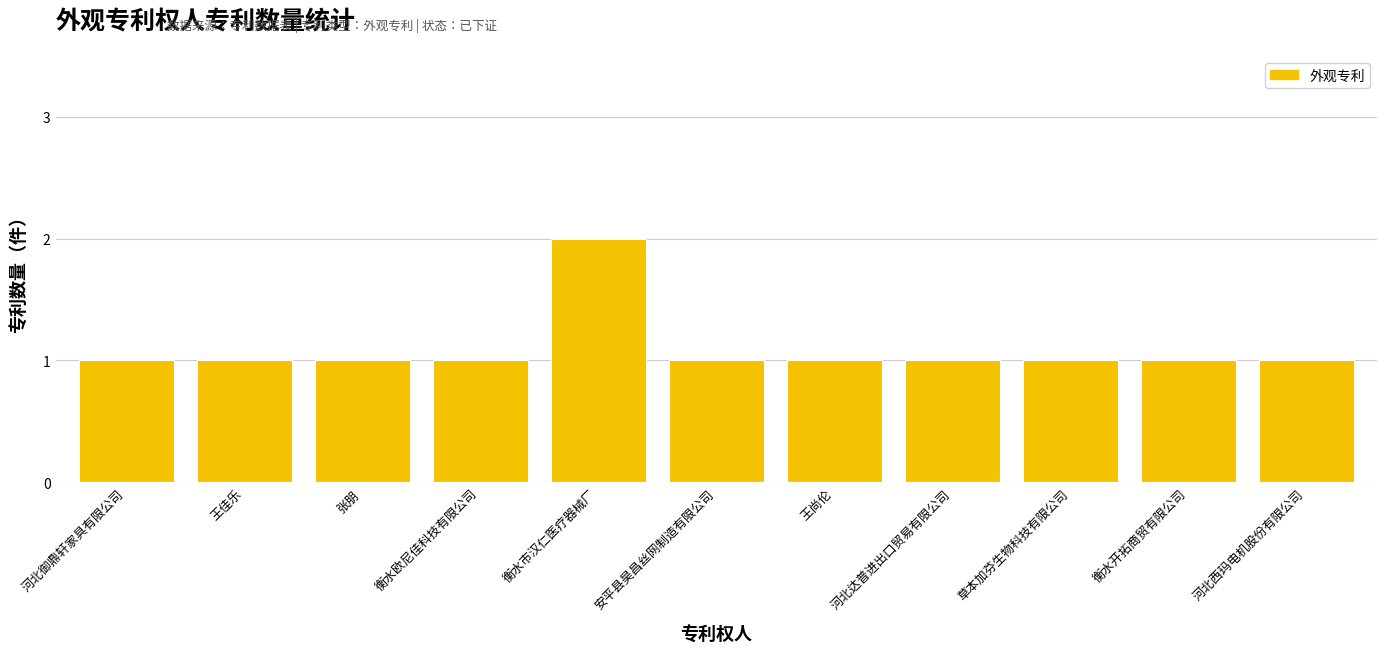

What position from the left is 王尚伦?

7